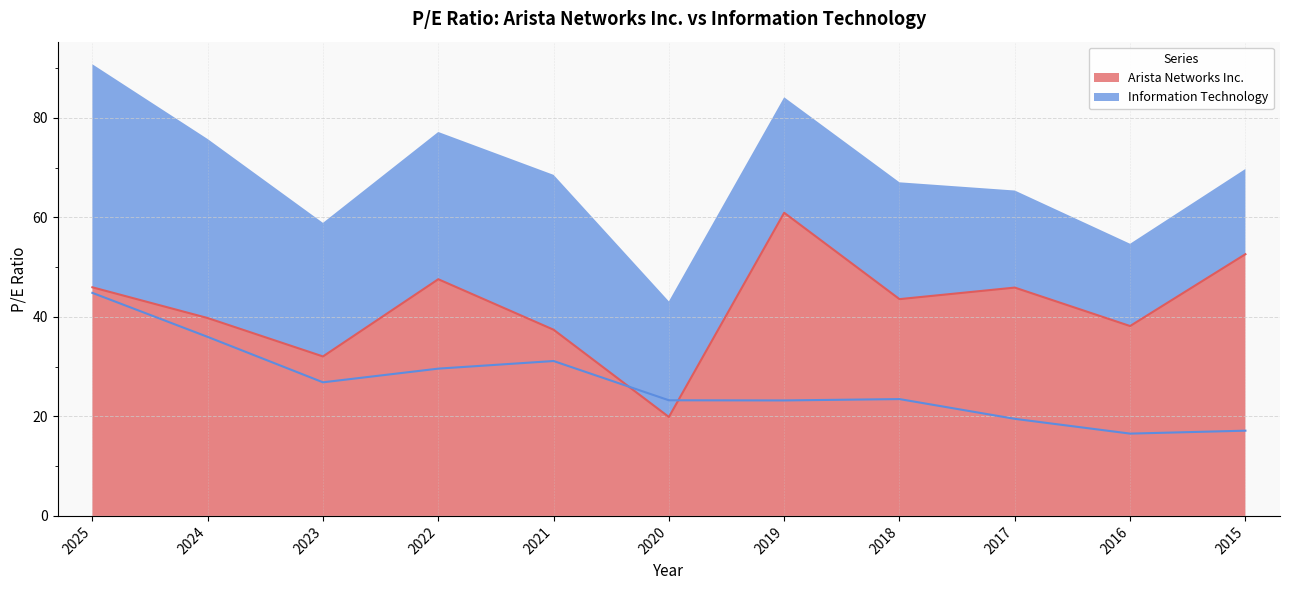

Which label corresponds to the smallest value in the chart?

2016